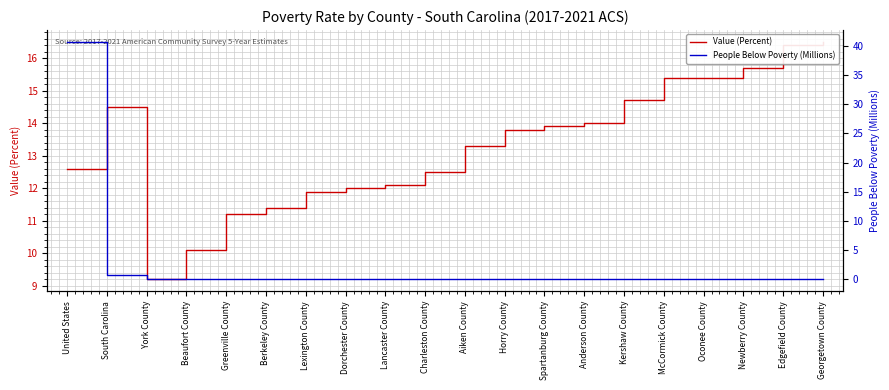

List the series in order of their overall mean, lowest first.

People Below Poverty (Millions), Value (Percent)